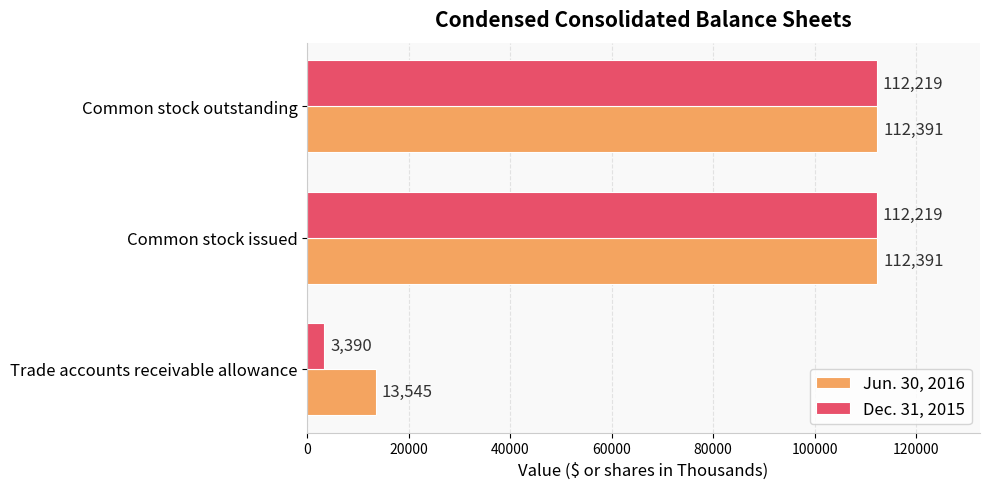

What is the average value of the Dec. 31, 2015 series?

75943